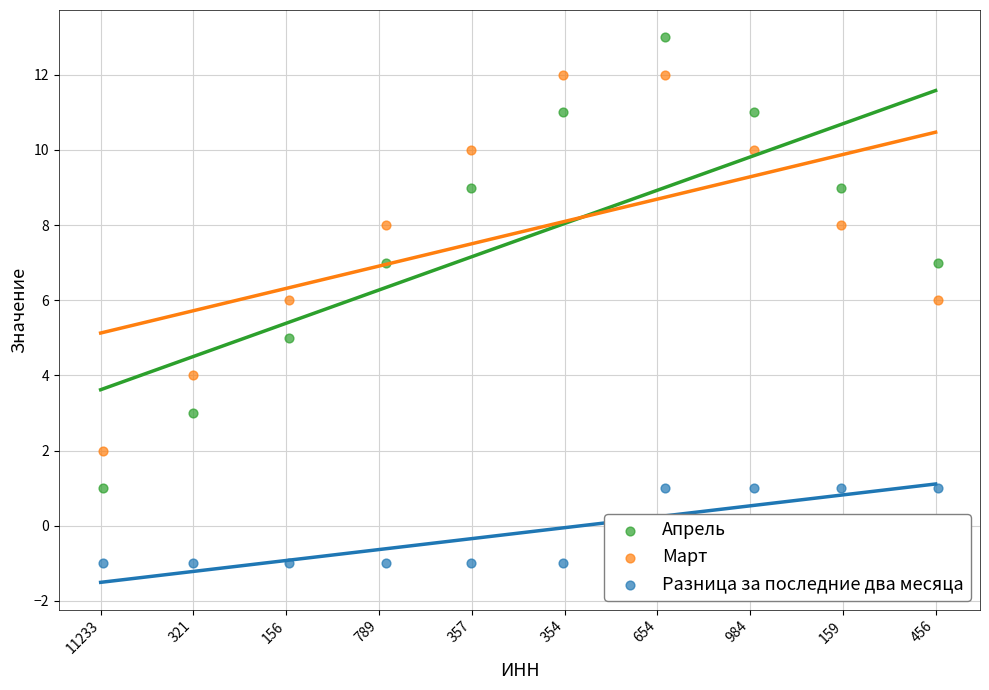

What are all the series names shown in the legend?

Апрель, Март, Разница за последние два месяца